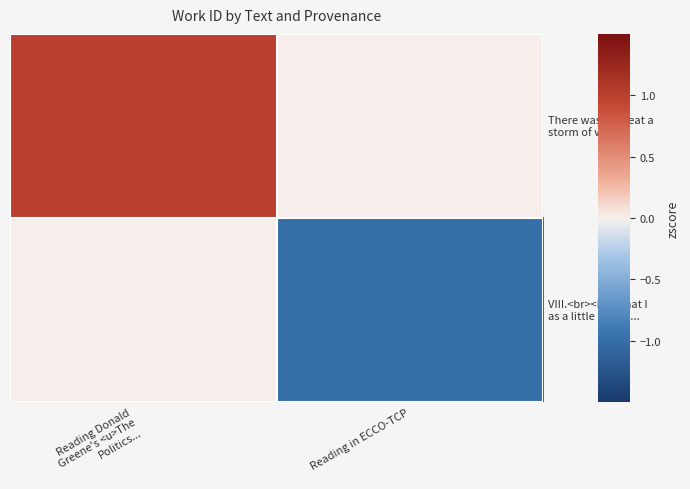

Which label corresponds to the largest value in the chart?

Reading Donald
Greene's <u>The
Politics...